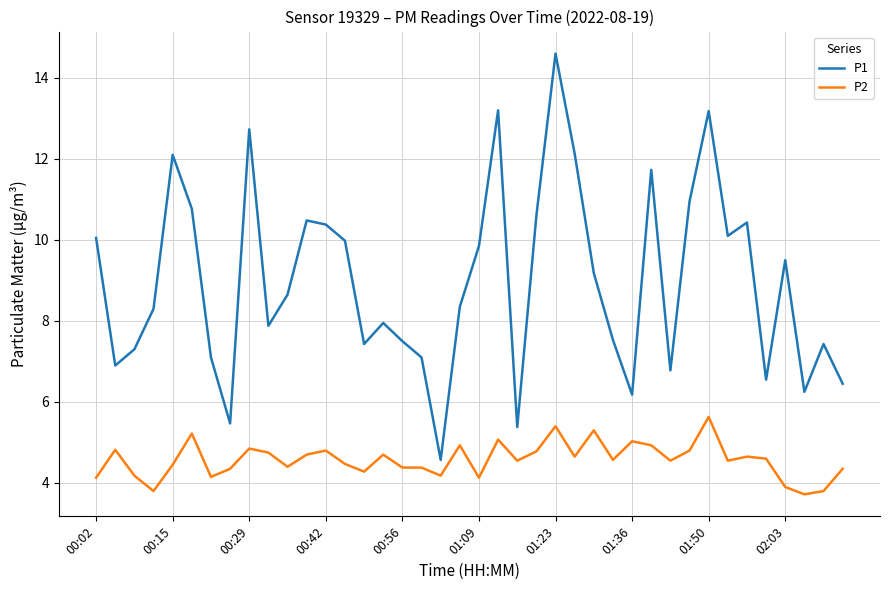

What is the greatest value displayed?

14.6